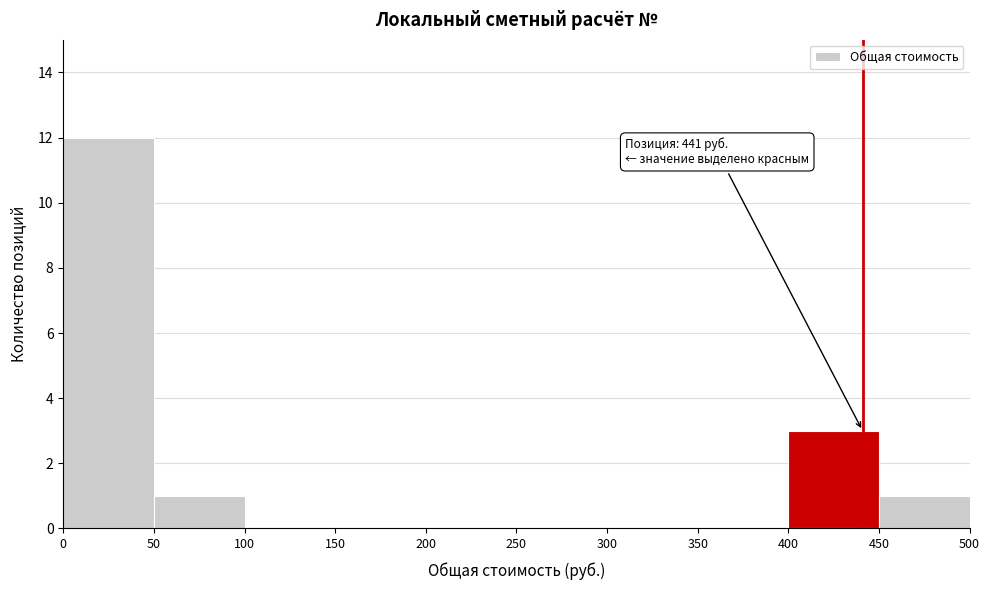

Over which range of the x-axis is the bar tallest?

0 to 50